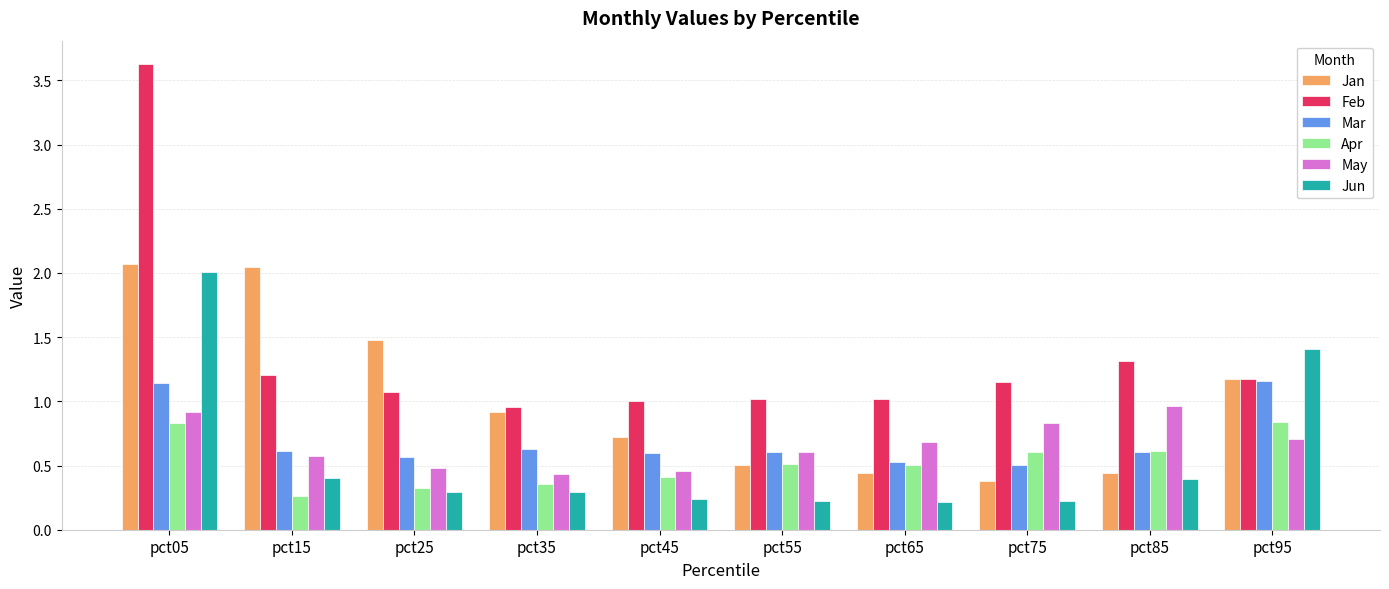

What is the sum of all Mar values?

7.0